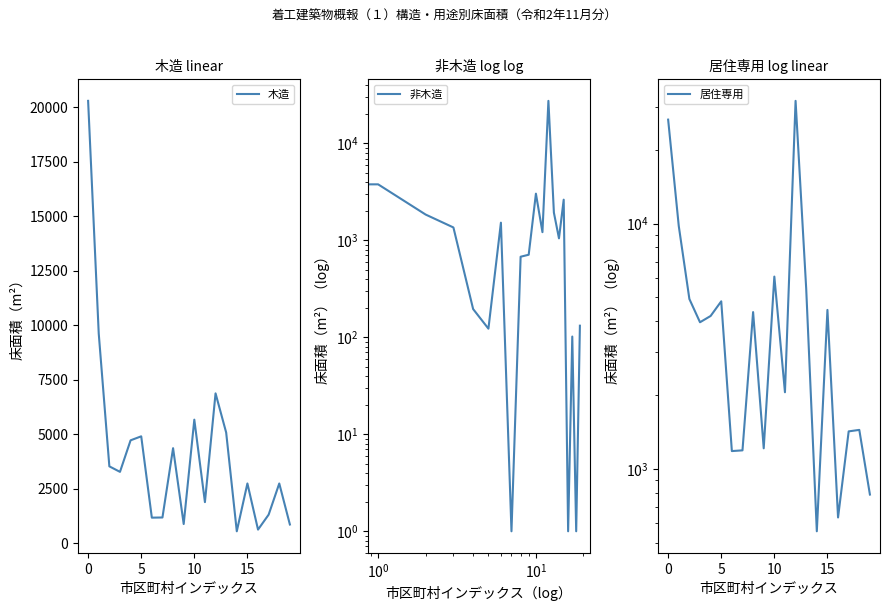

Between 13 and 16, which is larger?

13